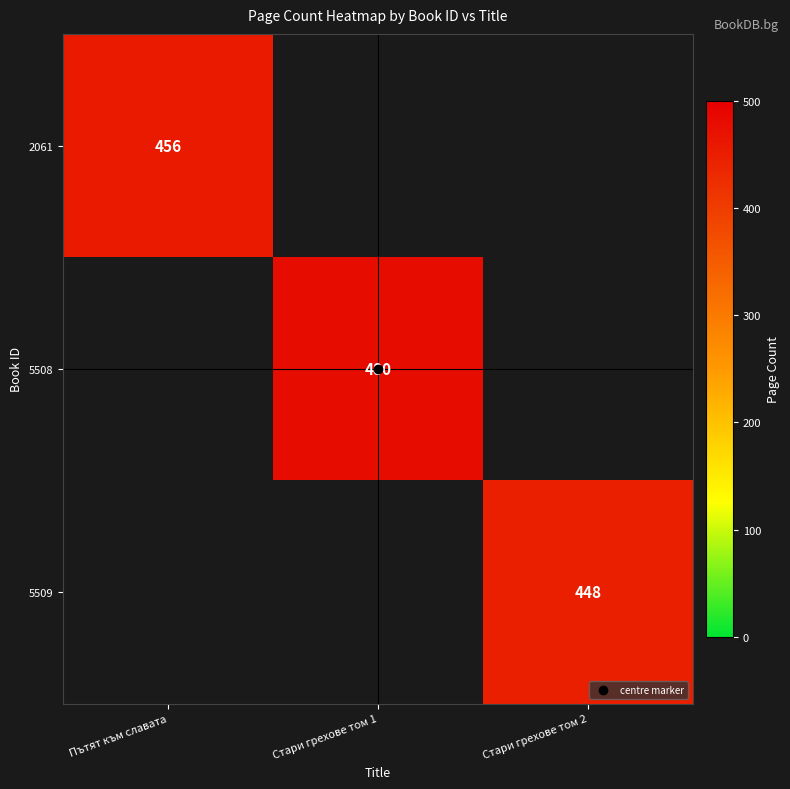

Rank the categories by 2061 value from highest to lowest.

Пътят към славата, Стари грехове том 1, Стари грехове том 2